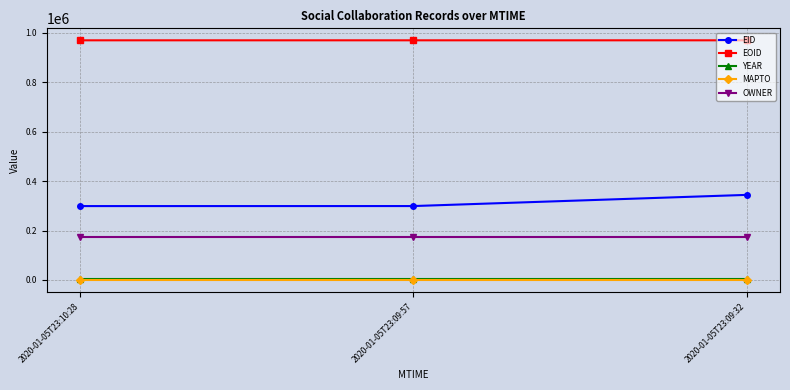

Which series has the widest spread of values?

EID